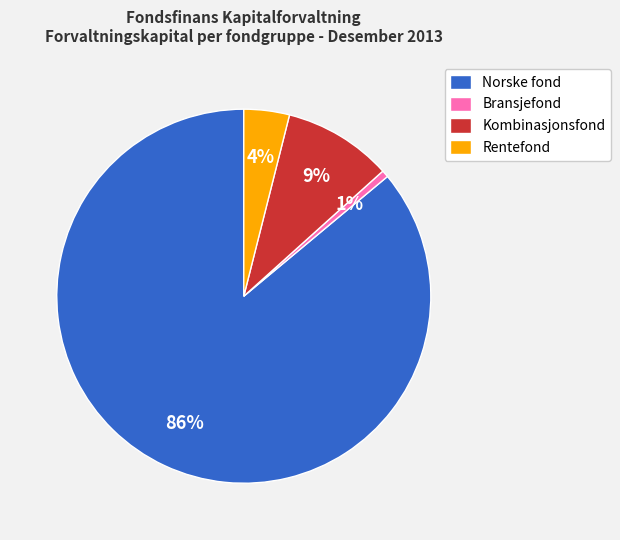

How many segments does this pie chart have?

4